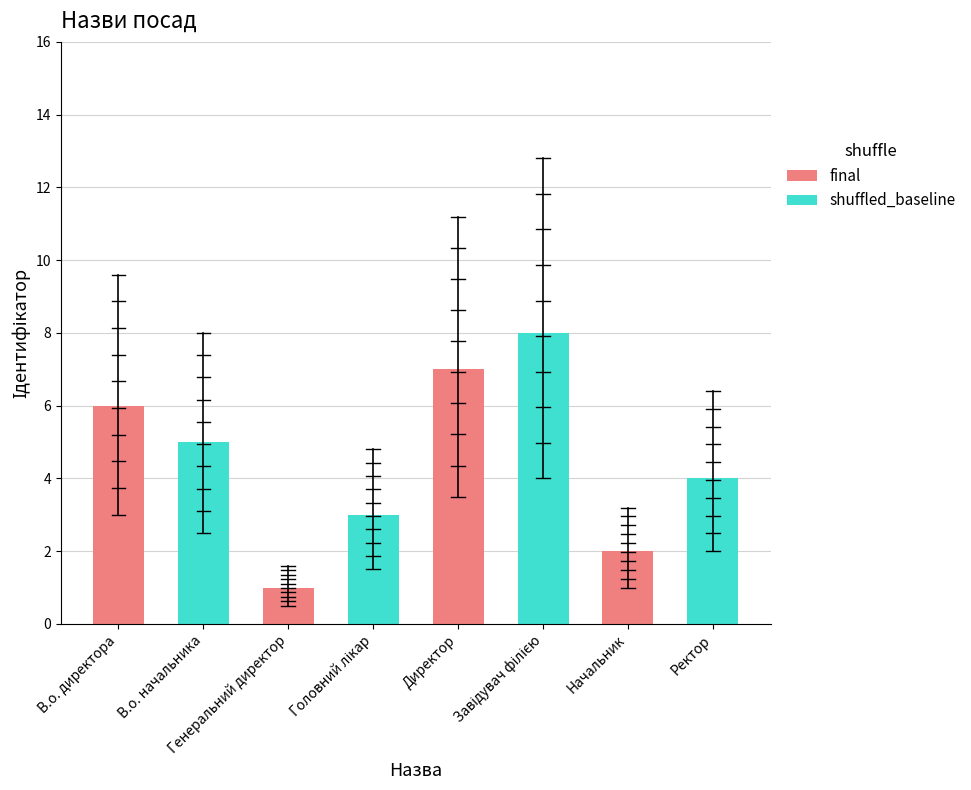

What is the label of the 1st bar from the left?

В.о. директора